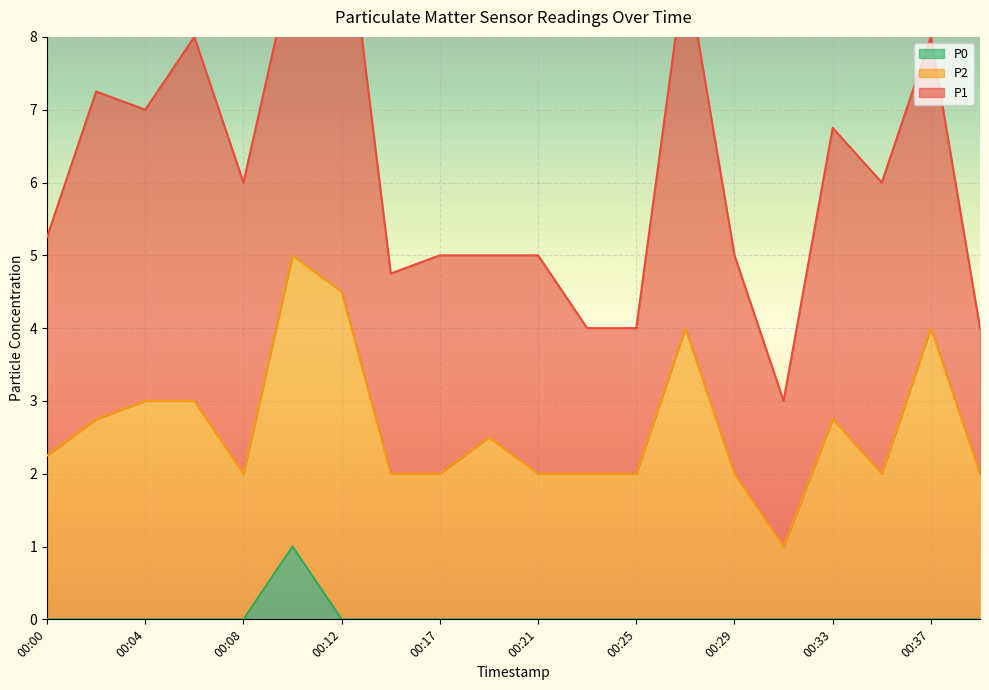

What are all the series names shown in the legend?

P1, P2, P0